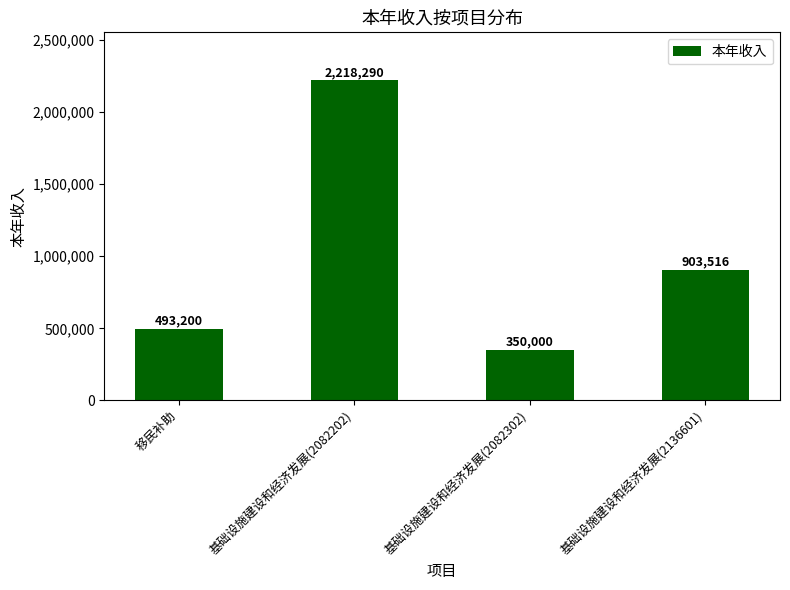

Where is the data nearest to the value 1284145?

基础设施建设和经济发展(2136601)